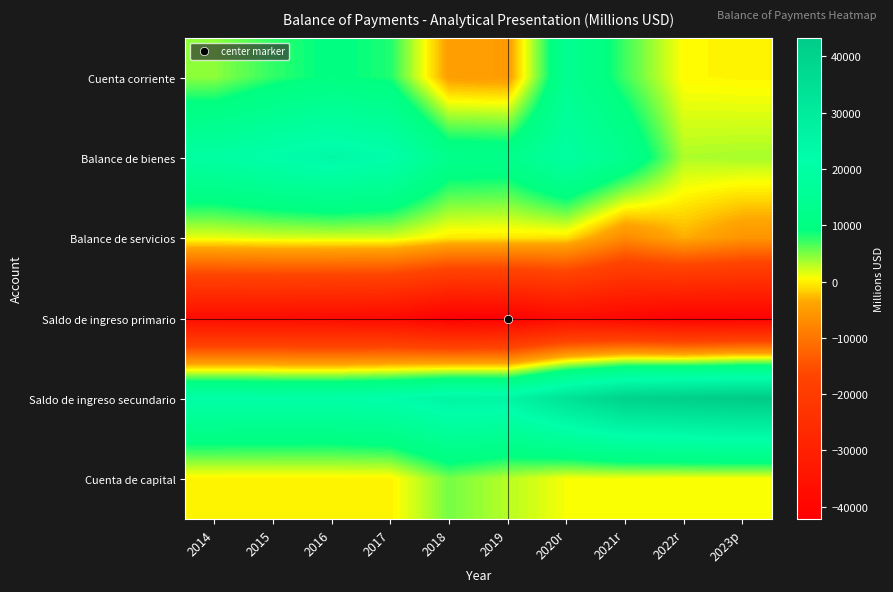

What is the smallest value displayed?

-42219.1